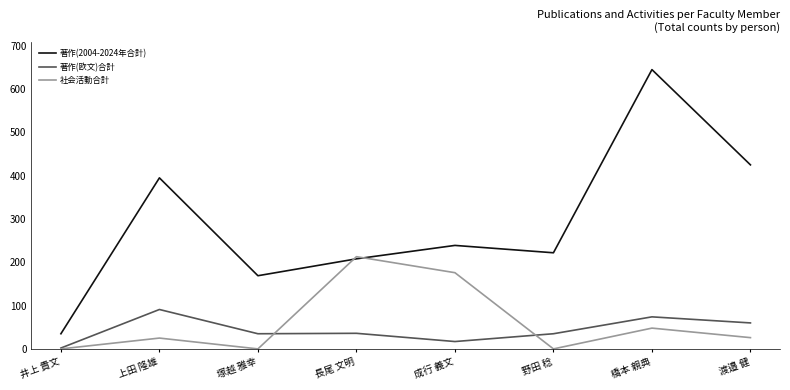

After their last crossing, which series has the higher values: 著作(2004-2024年合計) or 社会活動合計?

著作(2004-2024年合計)